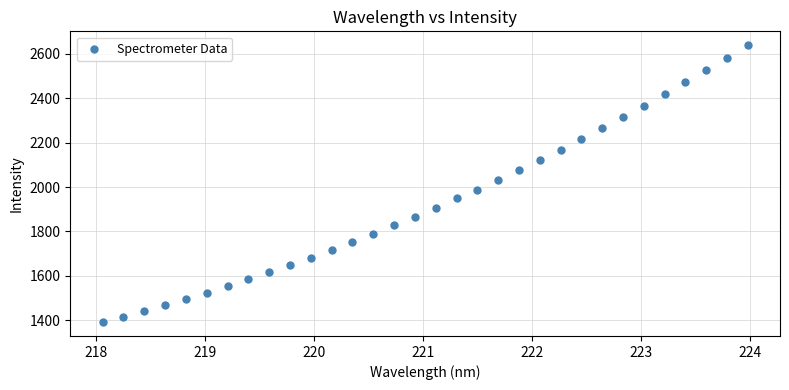

What is the range of Y values (max minus min)?

1248.6